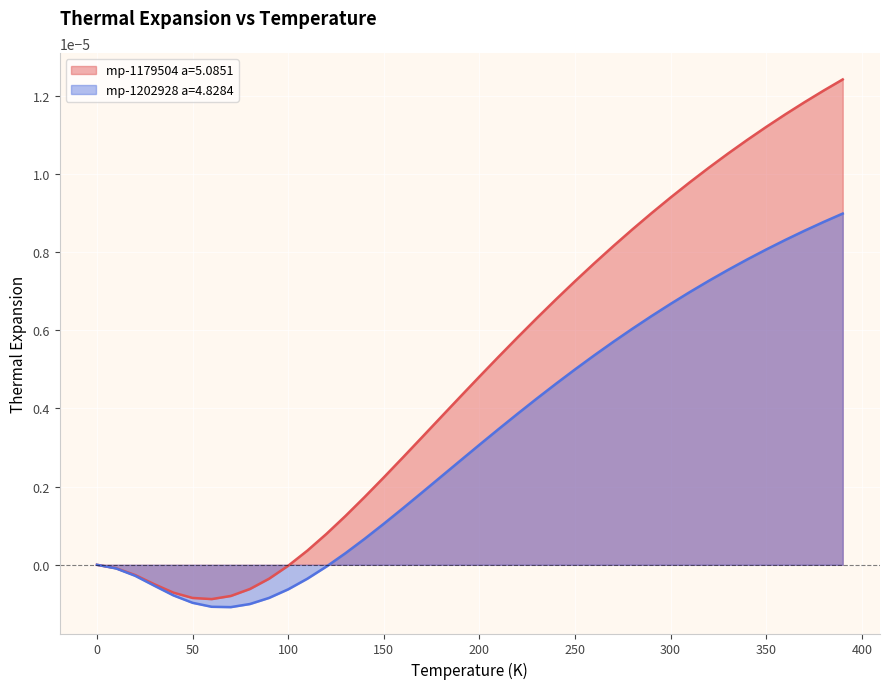

How many lines are shown in the chart?

2